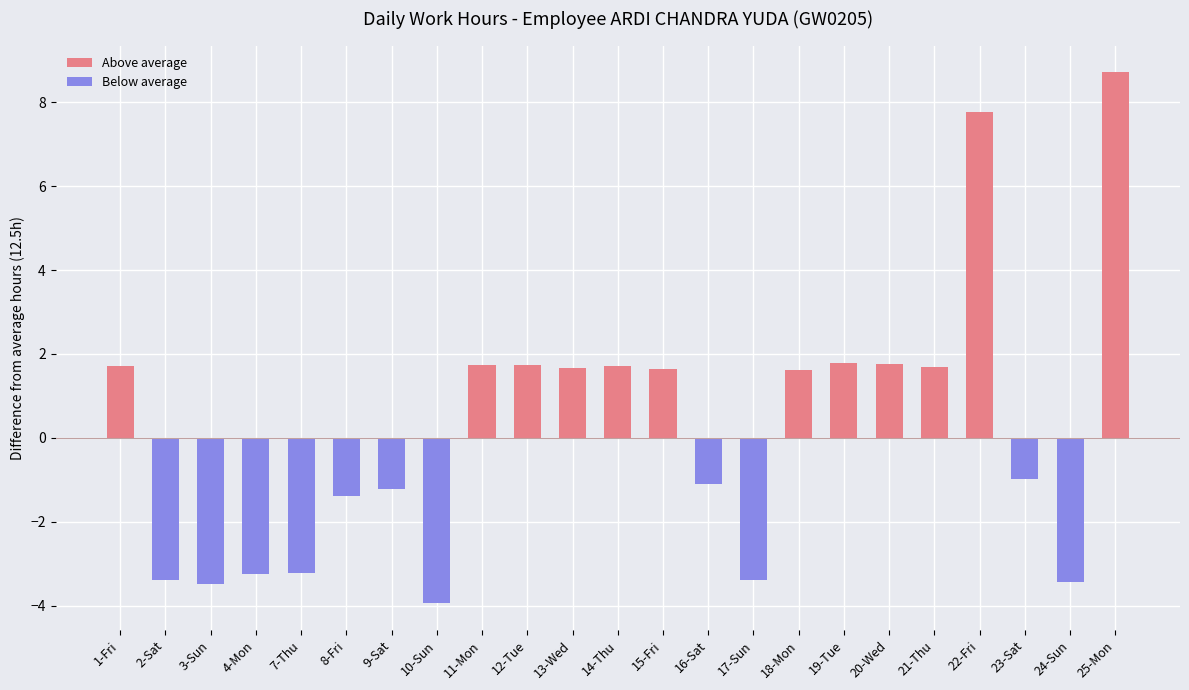

How many bars are there in total?

23